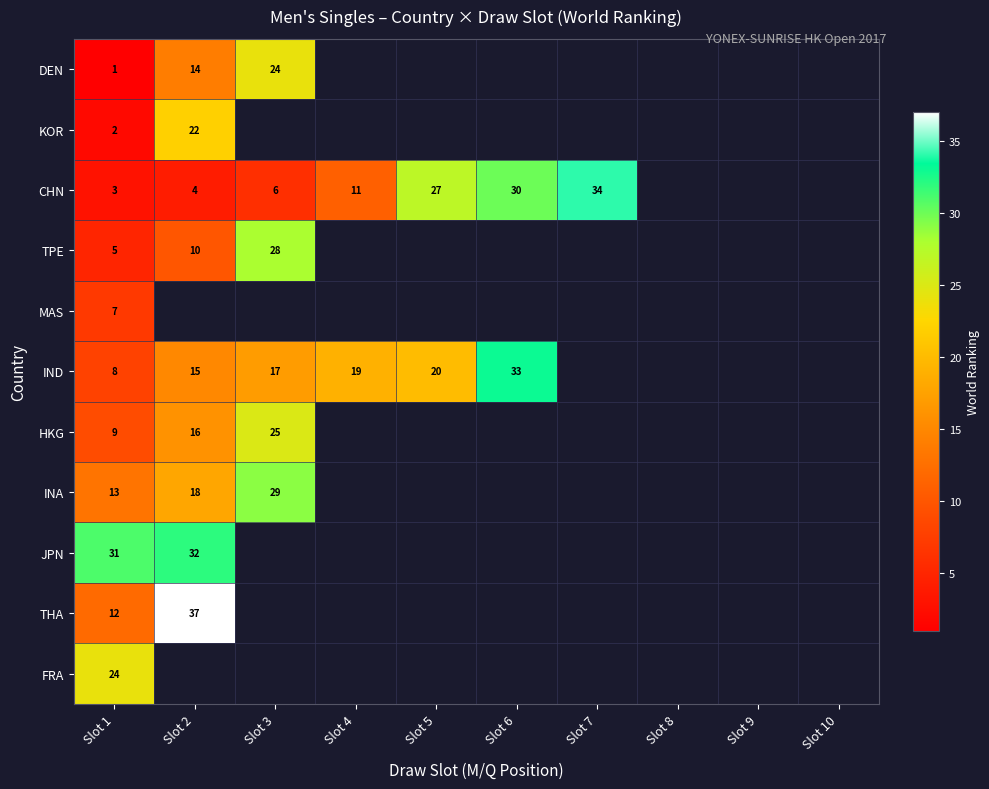

True or false: INA has a value of 18 at Slot 2.

True